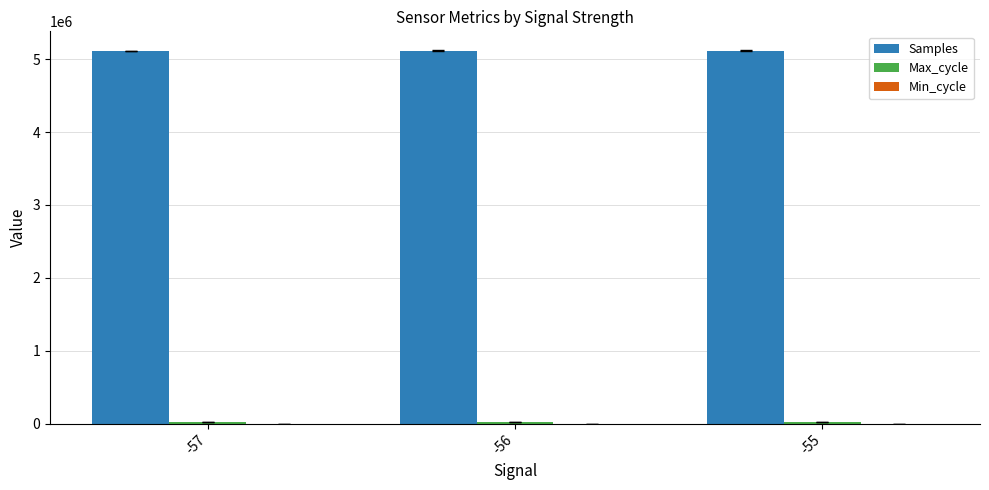

Read the Samples value at -57.

5114275.5